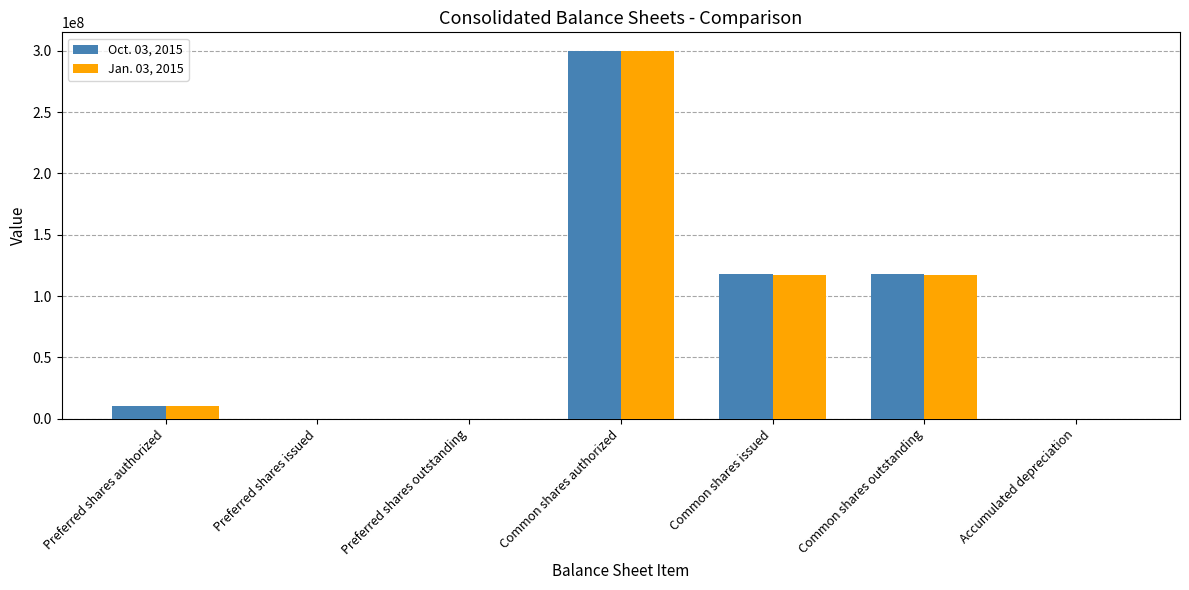

What is the sum of the Jan. 03, 2015 values at Common shares issued and Preferred shares outstanding?

117288000